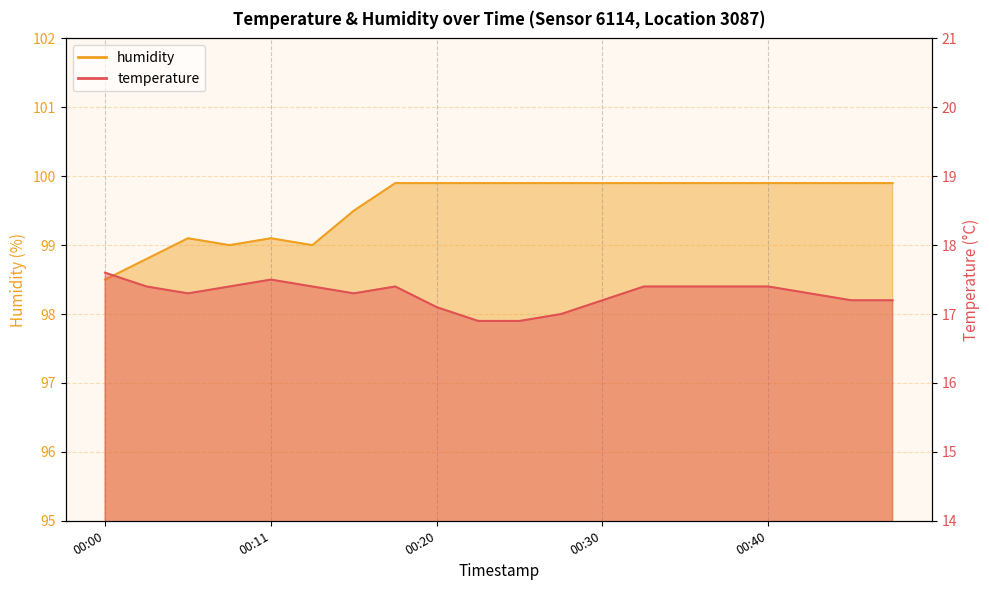

How many interior local peaks does the humidity series have?

2